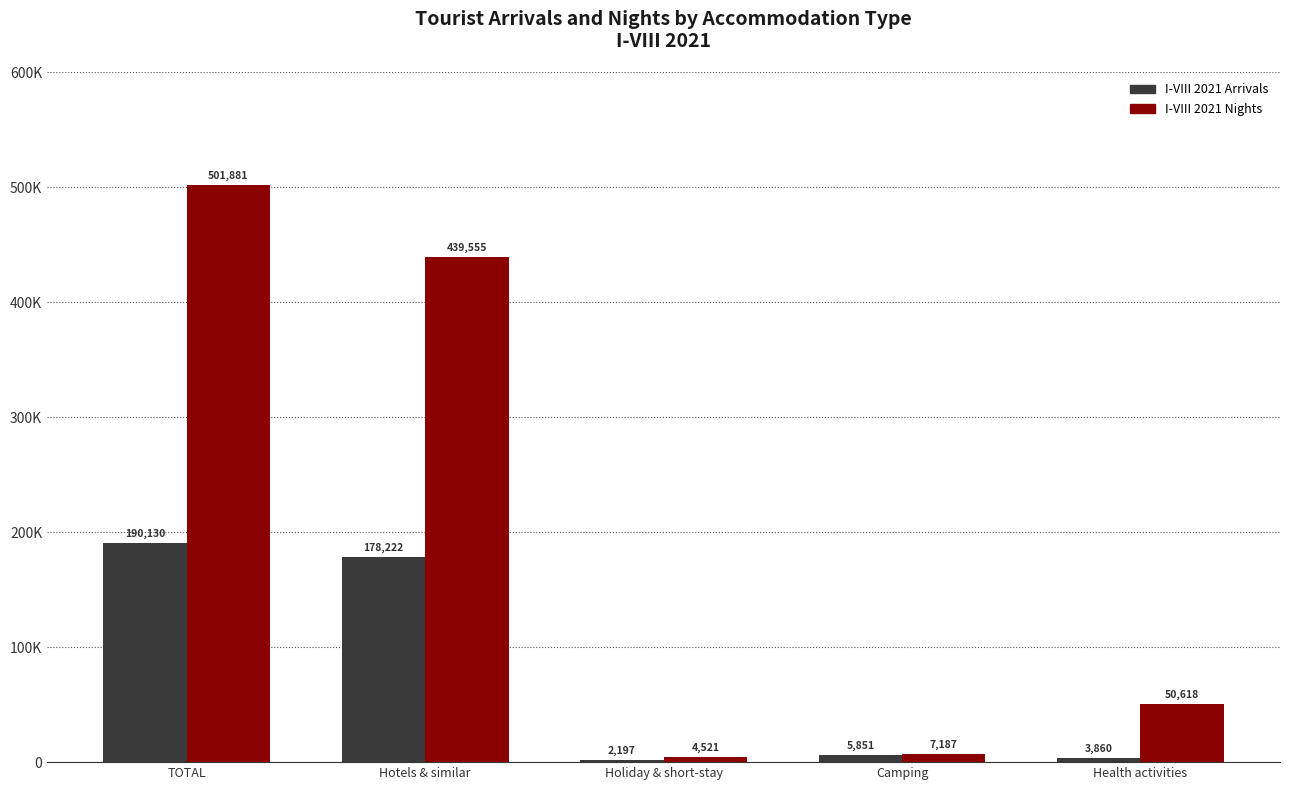

What is the lowest value of the I-VIII 2021 Nights series?

4521